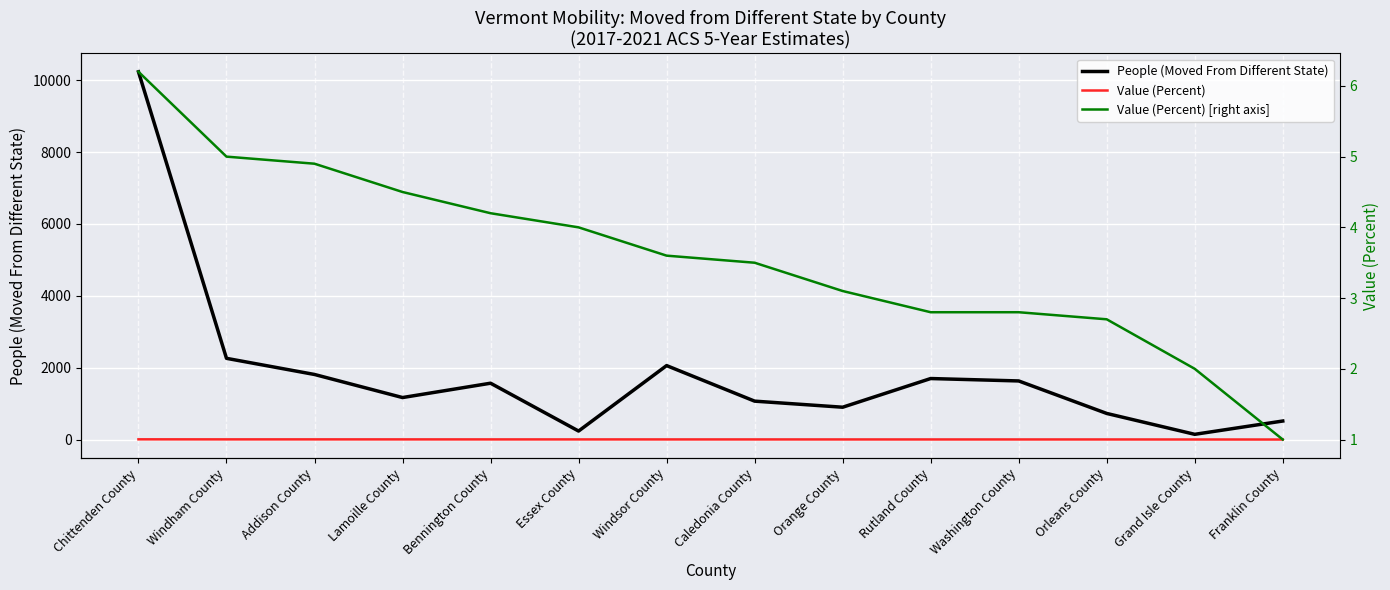

The value of People (Moved From Different State) at Windham County is 2260.0. True or false?

True